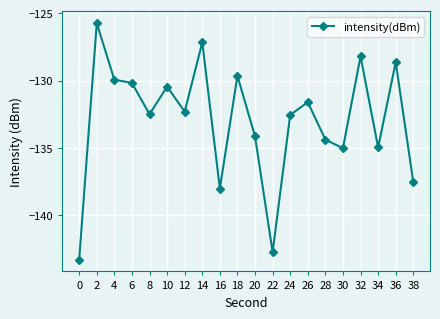

The chart shows a value of -228.1 at 26. True or false?

False